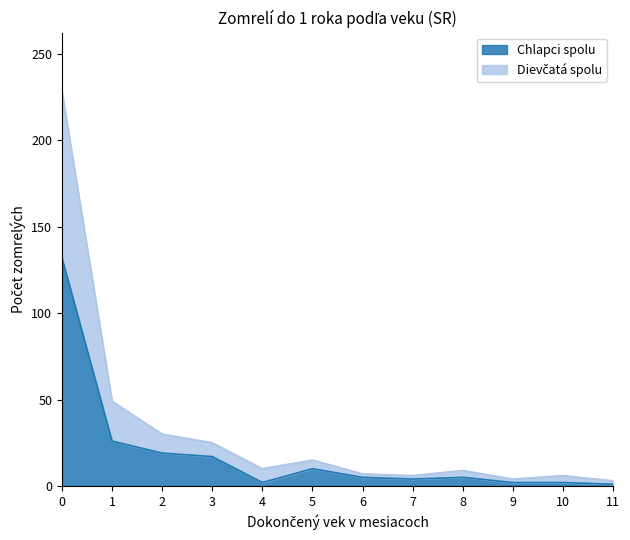

What is the value of the Dievčatá spolu point at the 10th from the left?

4